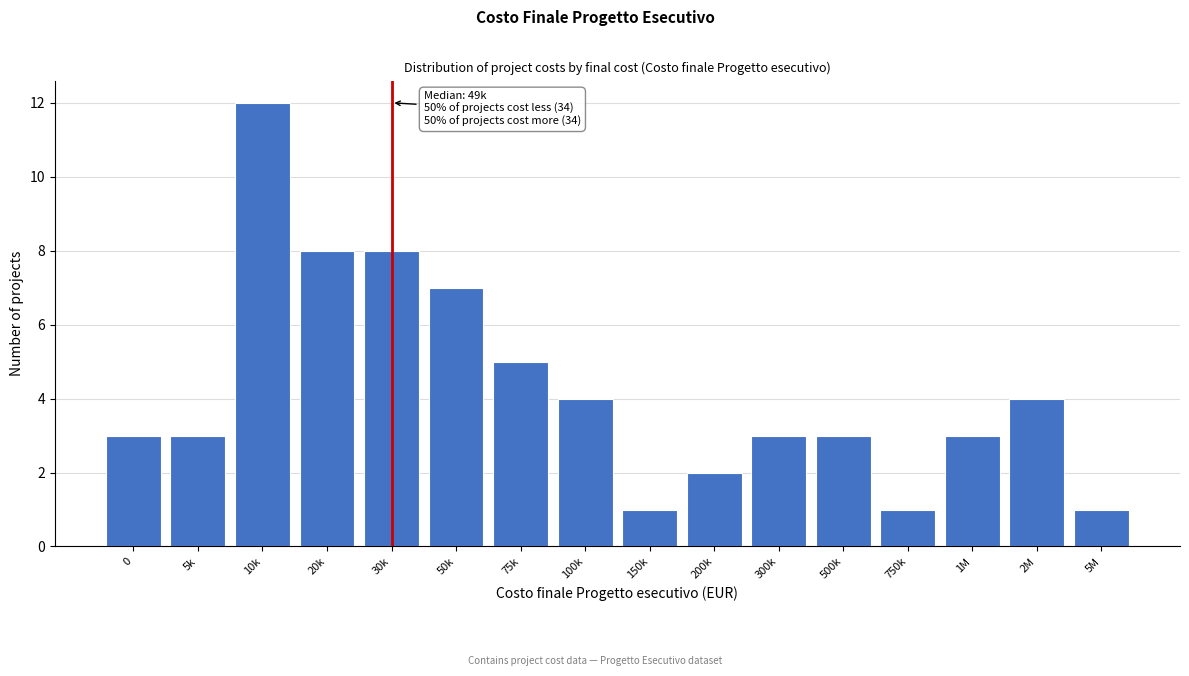

Reading left to right, extract all data points from this chart.

3	3	12	8	8	7	5	4	1	2	3	3	1	3	4	1